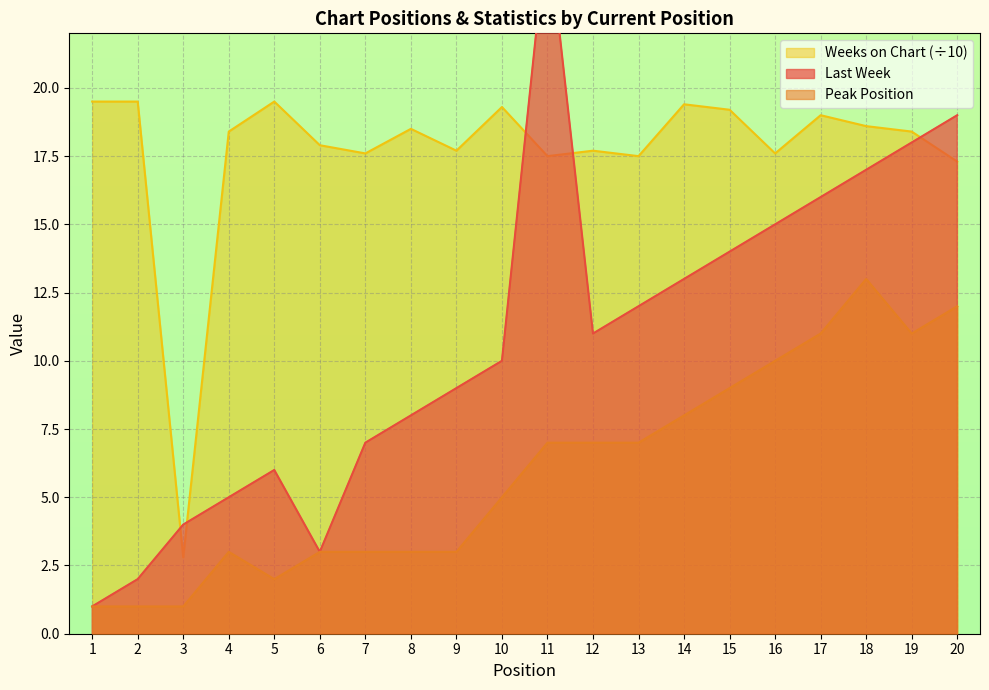

What is the sum of the Weeks on Chart values at 7 and 19?

36.0